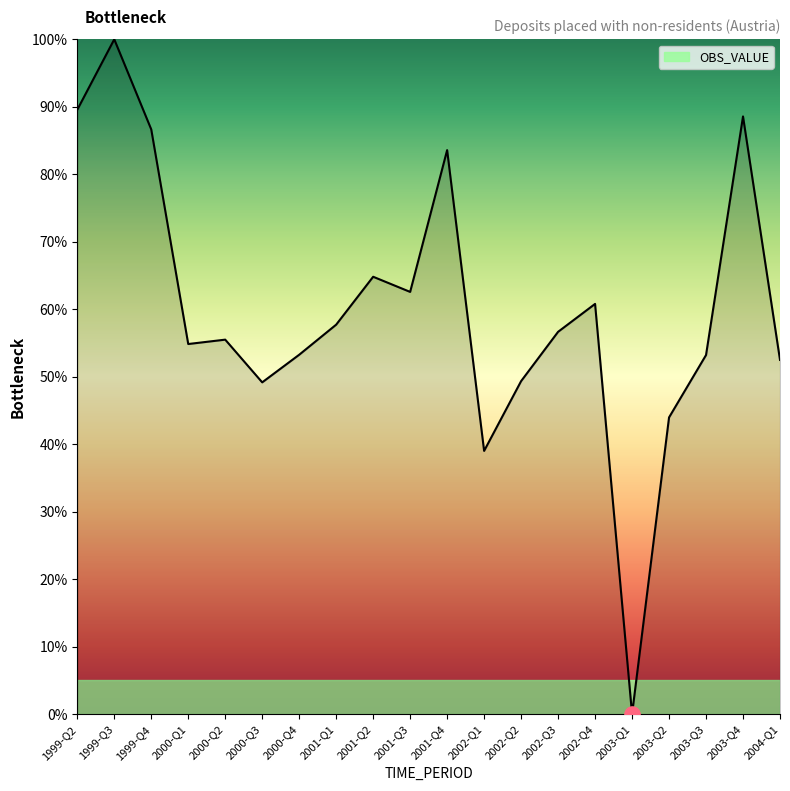

Between 2000-Q2 and 2003-Q2, which is larger?

2000-Q2